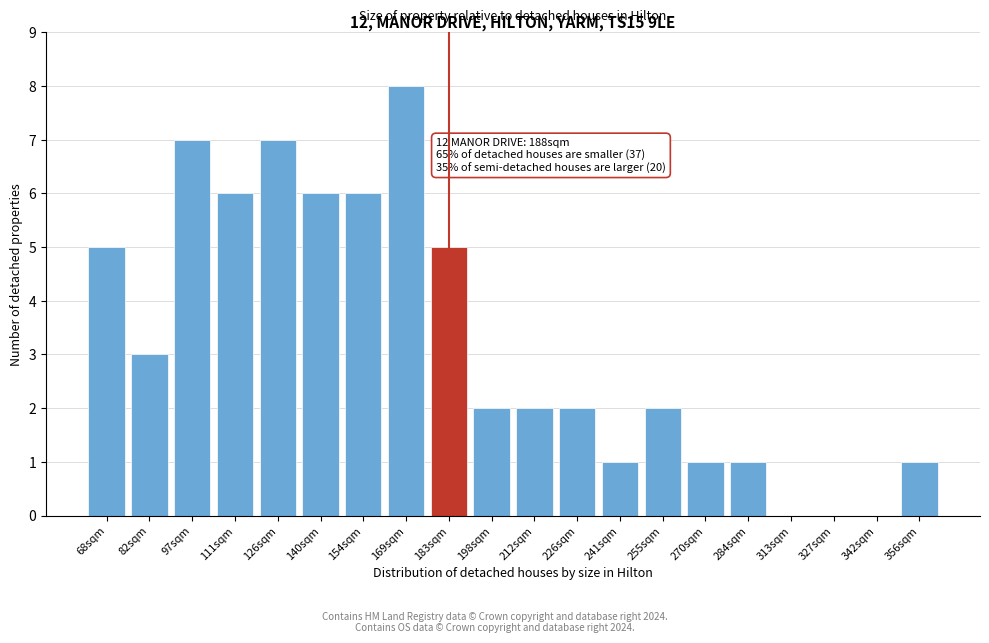

What is the sum of the values at 255sqm and 97sqm?

9